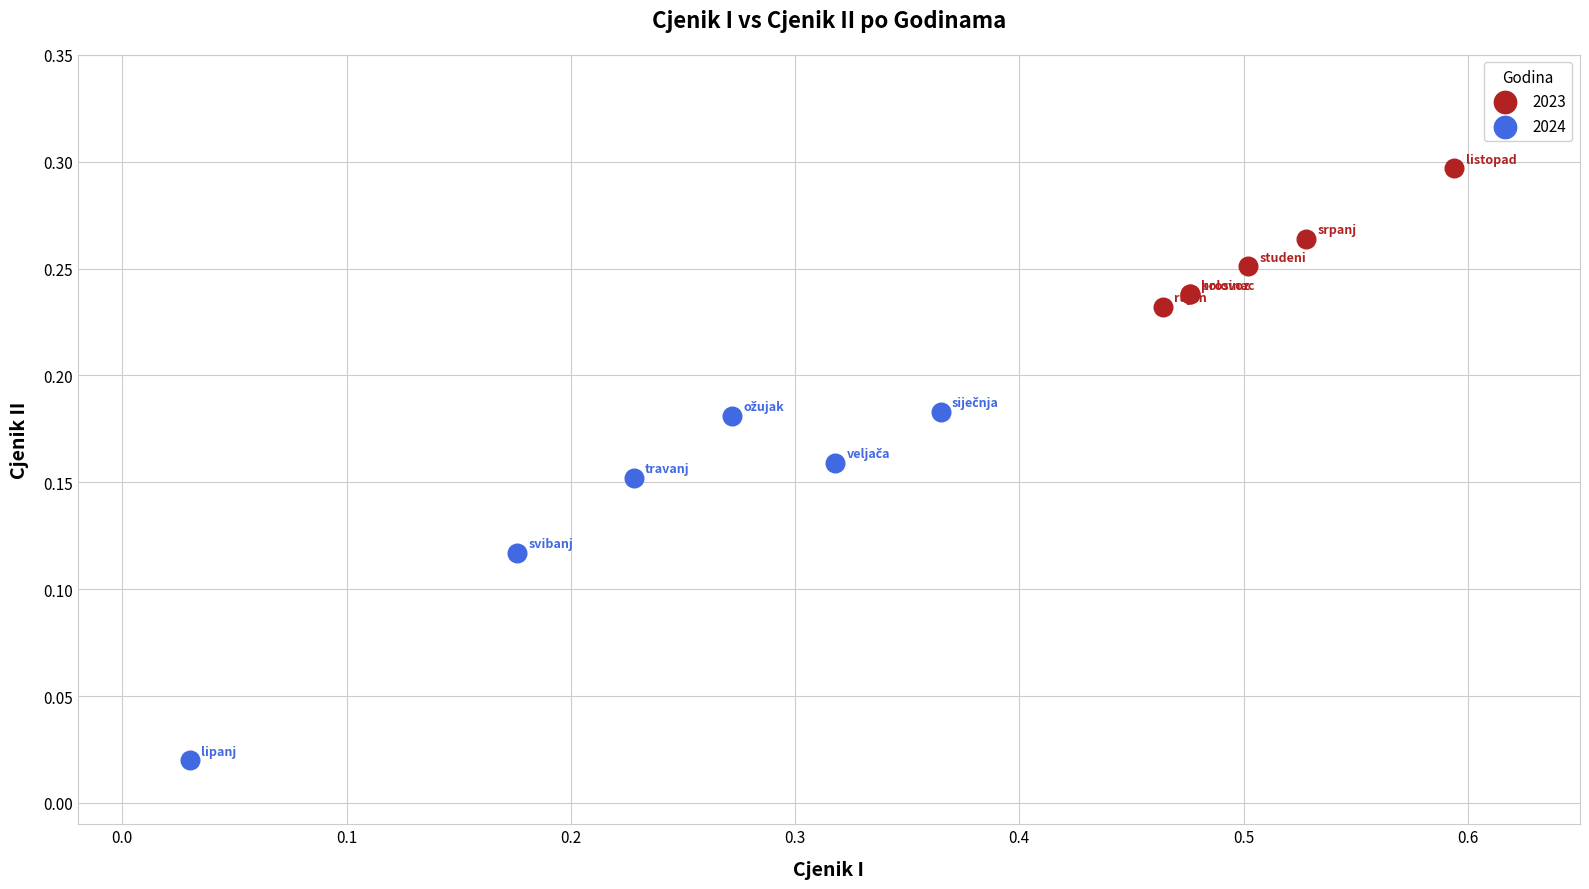

Which series reaches the maximum Y coordinate?

2023